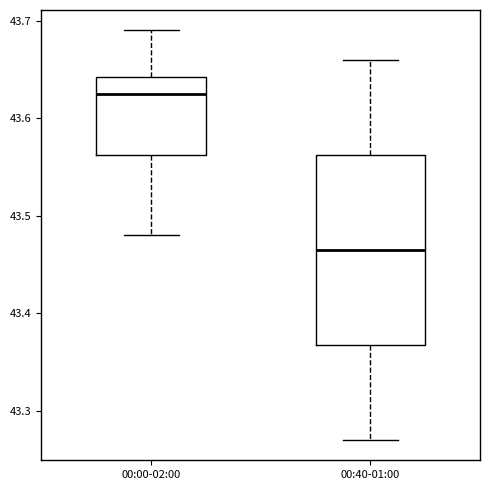

Reading left to right, read every box against the y-axis: the position of its median line, the range the box covers, and the ends of its whiskers. The values are not printed on the chart, so give them approximately, as read against the axis.

00:00-02:00: median 43.63, box 43.56 to 43.64, whiskers 43.48 to 43.69
00:40-01:00: median 43.47, box 43.37 to 43.56, whiskers 43.27 to 43.66